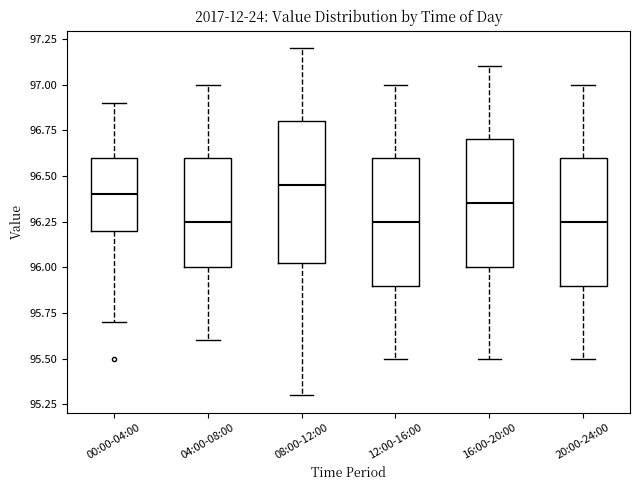

Which box is the tallest, from its lower edge to its upper edge?

08:00-12:00